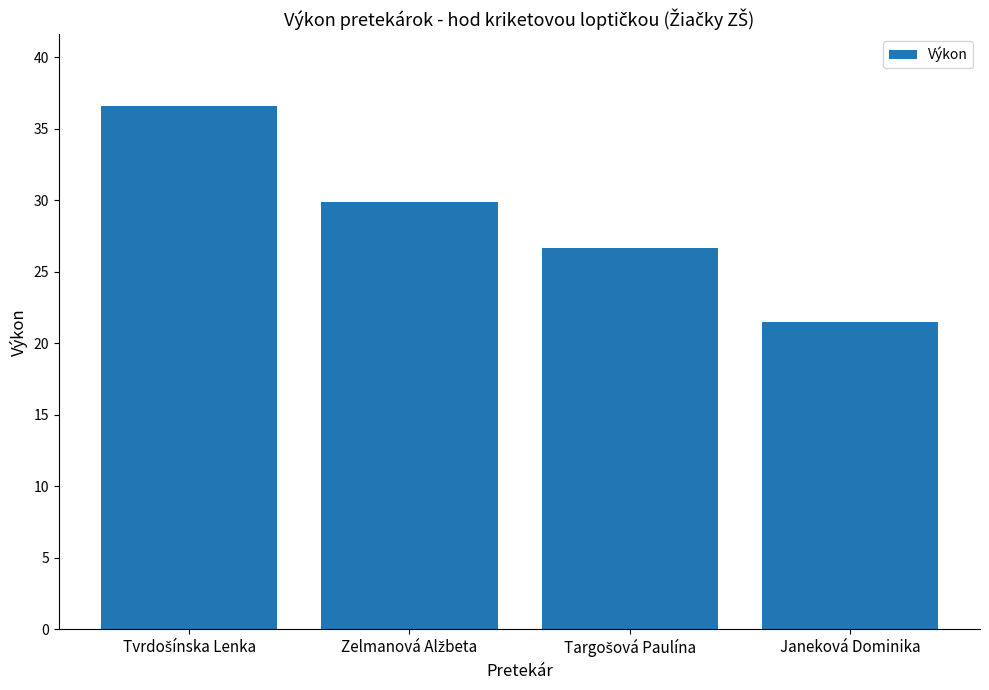

Is it true that the value at Janeková Dominika is 35.5?

False